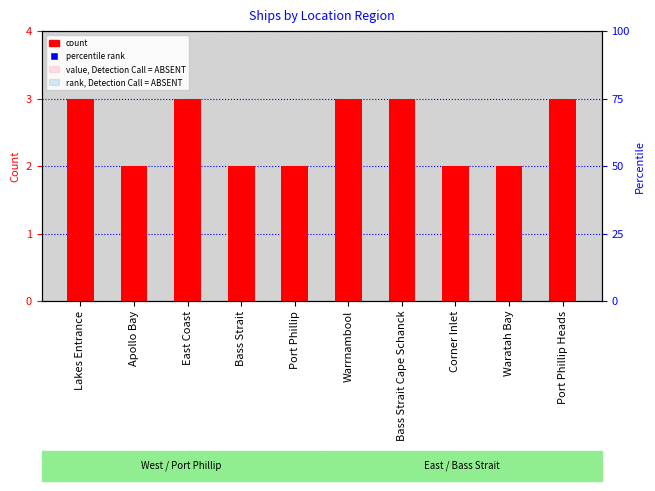

What is the greatest value displayed?

3